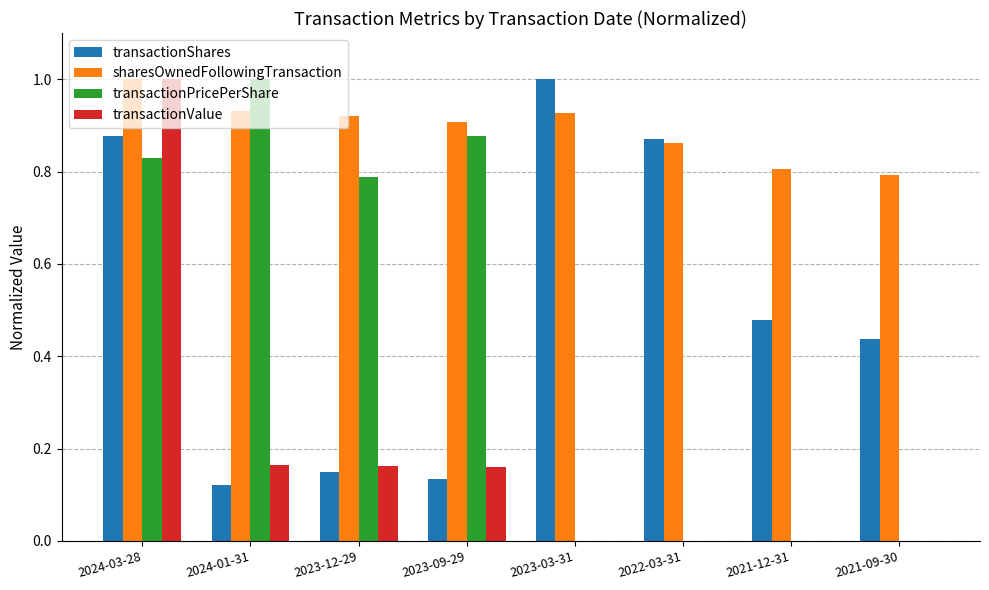

What is the sum of all sharesOwnedFollowingTransaction values?

7.1